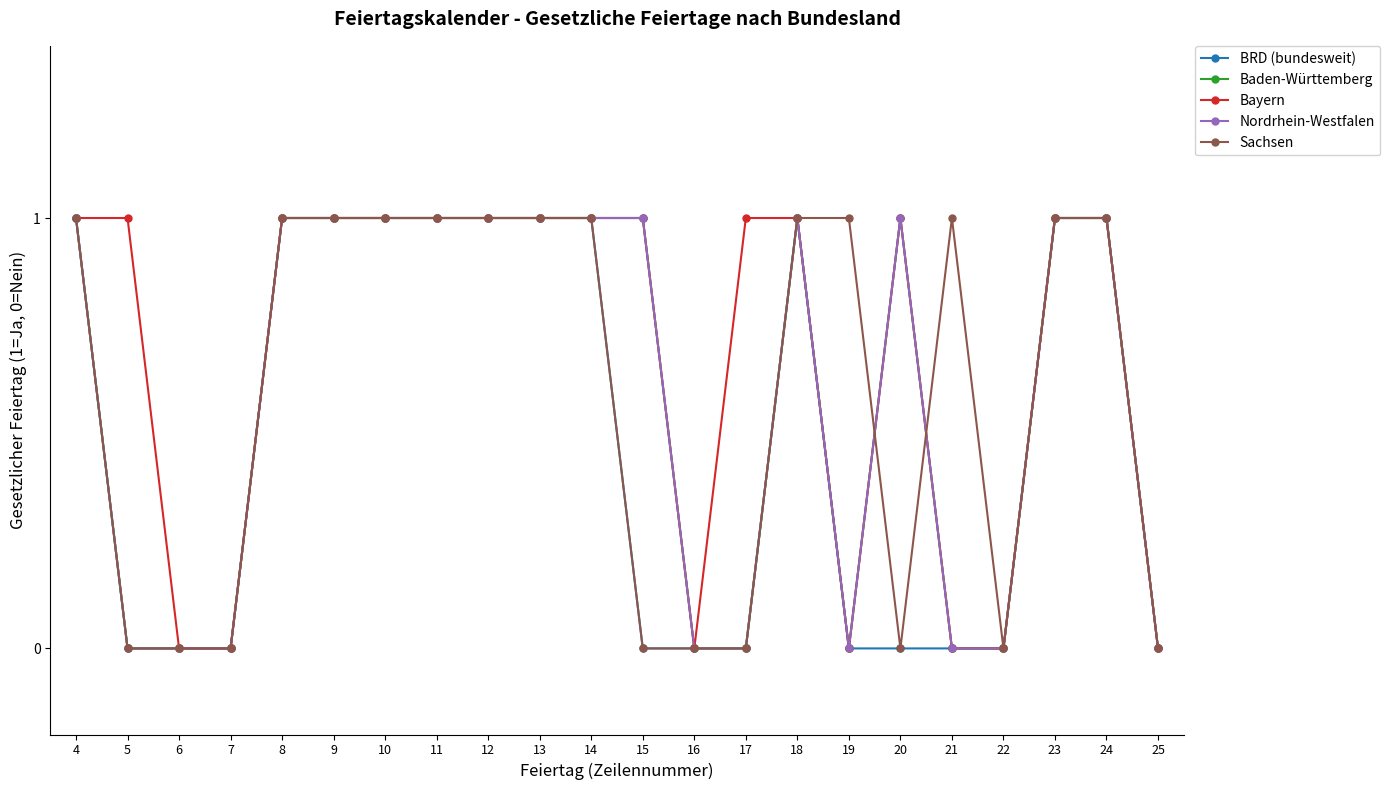

Which series has the widest spread of values?

BRD (bundesweit)